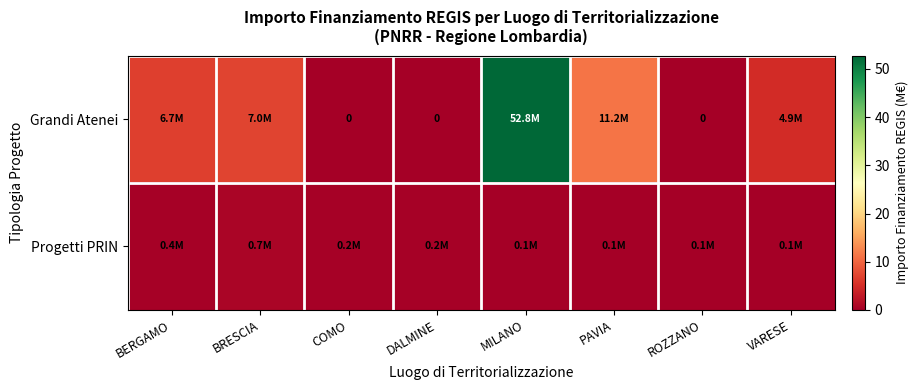

Between BERGAMO and COMO, which series saw the biggest shift?

Grandi Atenei